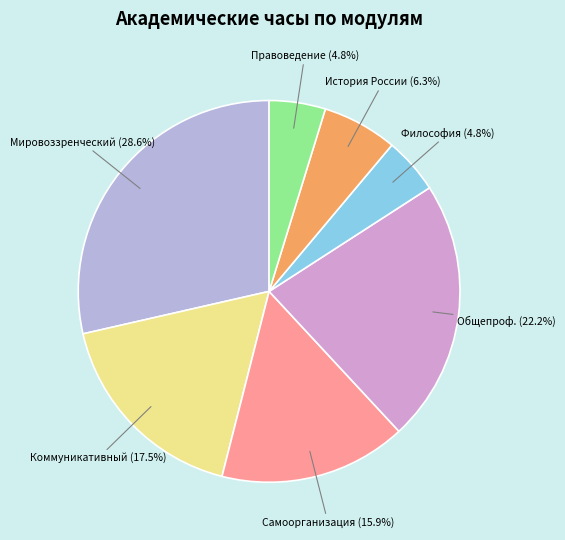

Count the number of slices in the pie.

7